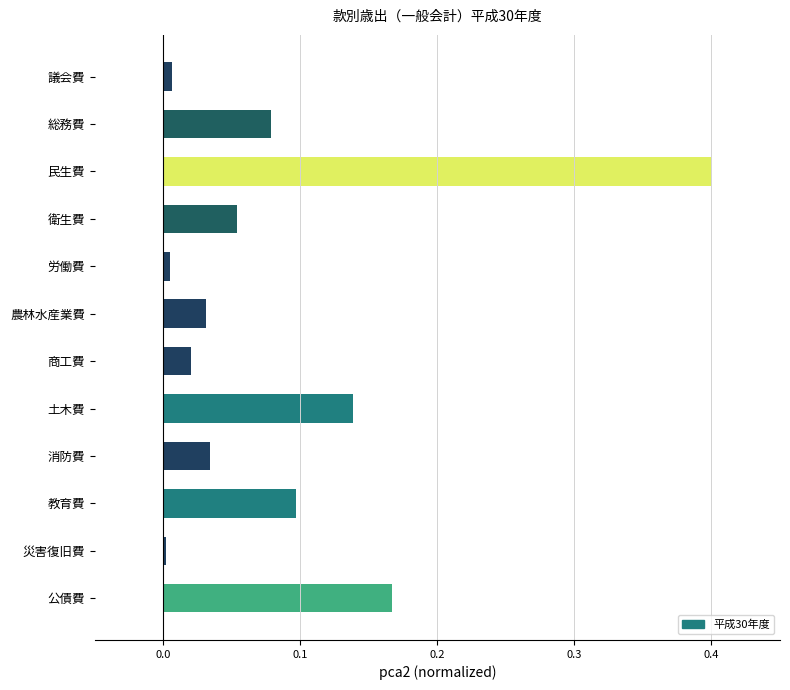

What is the sum of all values?

1.0